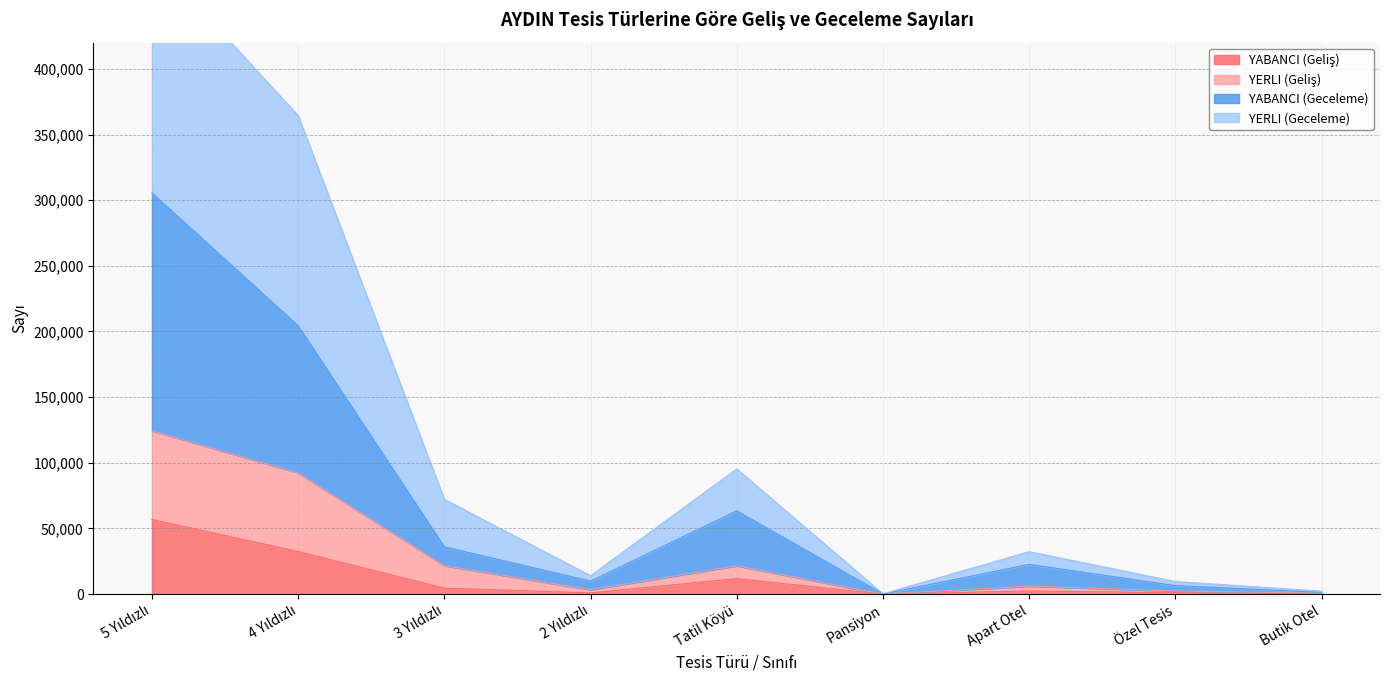

What position from the left is 3 Yıldızlı?

3